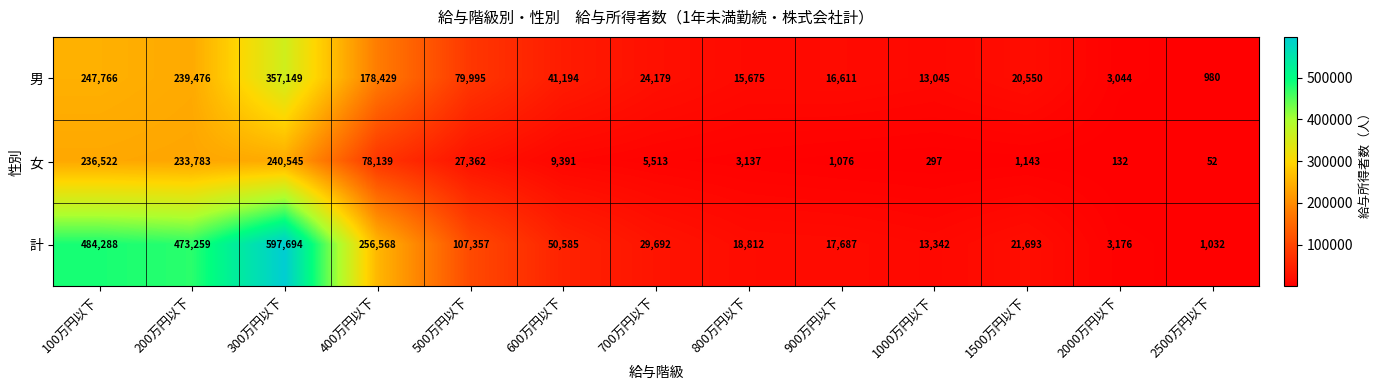

What is the difference between the maximum and second lowest values in the 男 series?

354105